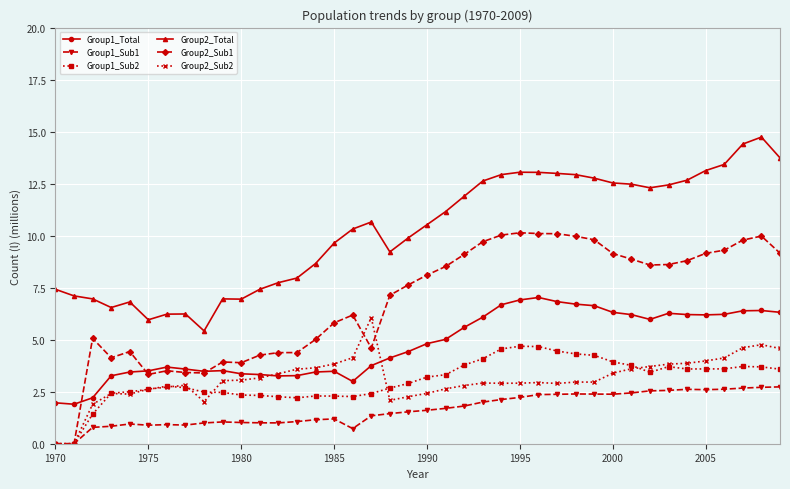

What is the difference between the maximum and second lowest values in the Group1_Sub2 series?

4.7